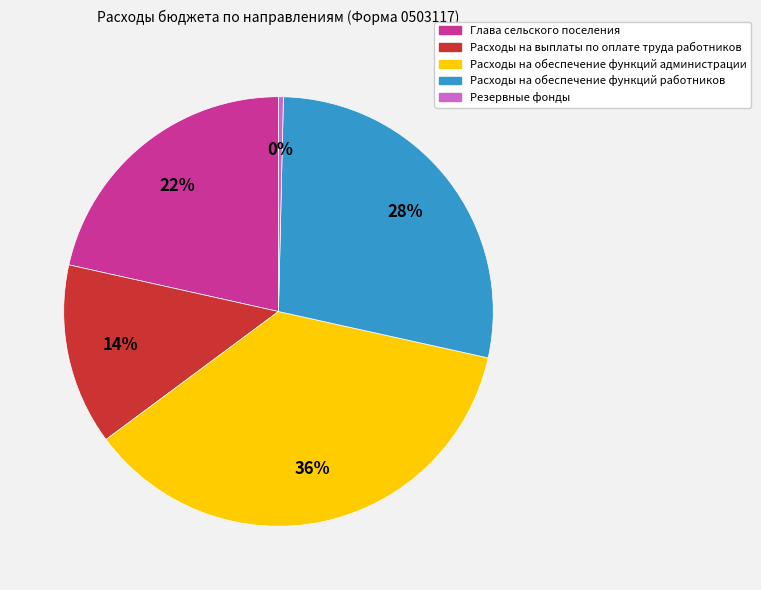

Which slice is the largest?

Расходы на обеспечение функций администрации